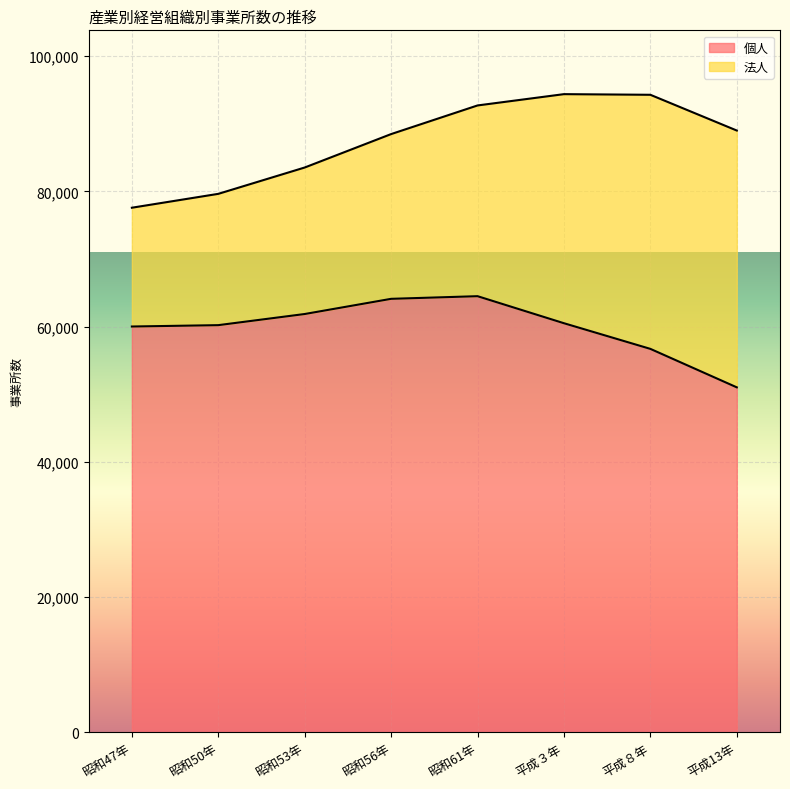

What is the minimum value shown in the chart?

51020